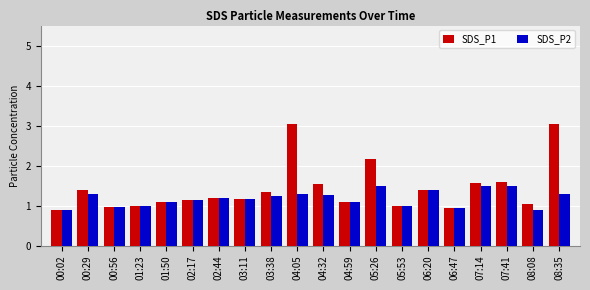

What is the total value across all series at 08:35?

4.3